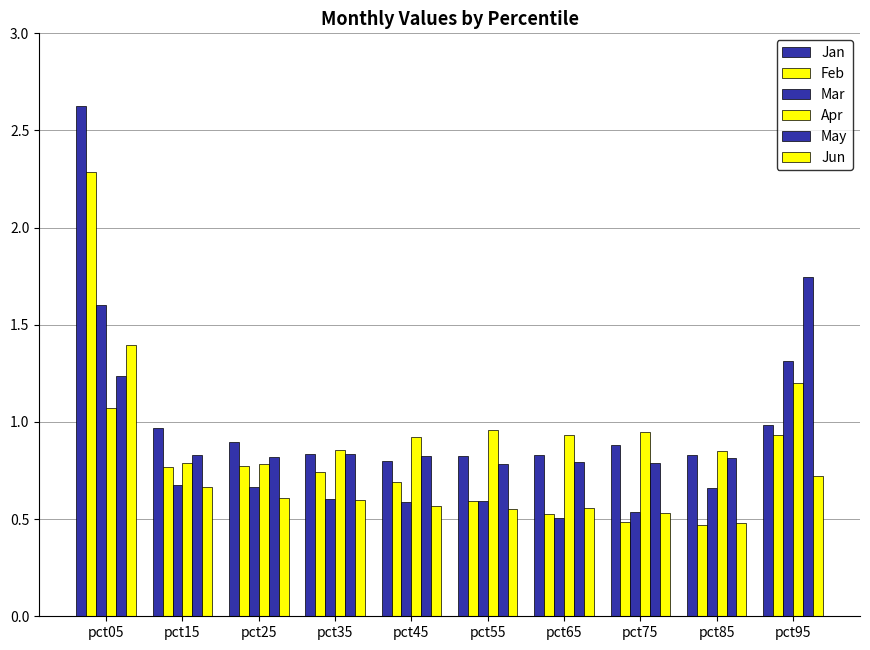

At which label does Apr reach its minimum?

pct25